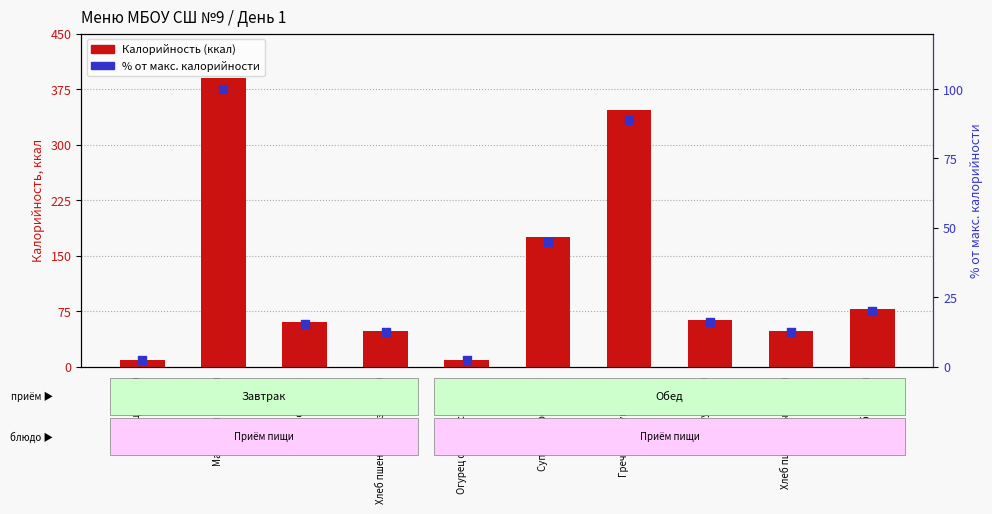

Which series reaches the maximum Y coordinate?

Калорийность